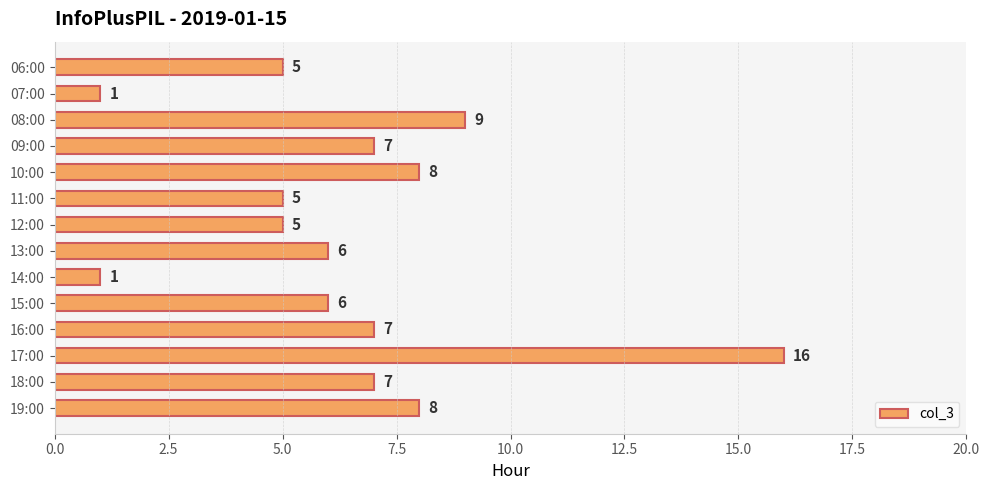

Read the value at 17:00.

16